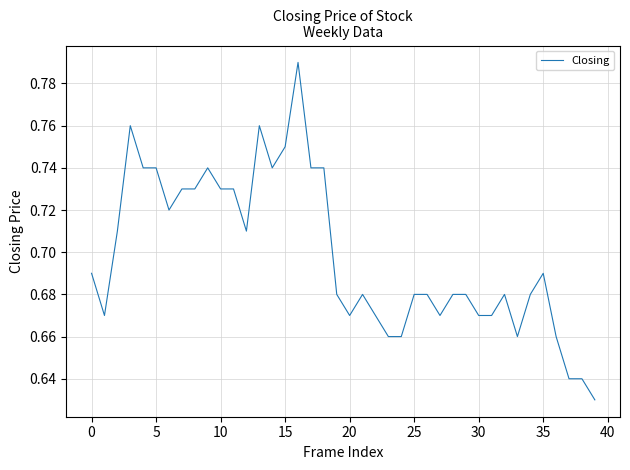

The value at 15 is 0.5. True or false?

False